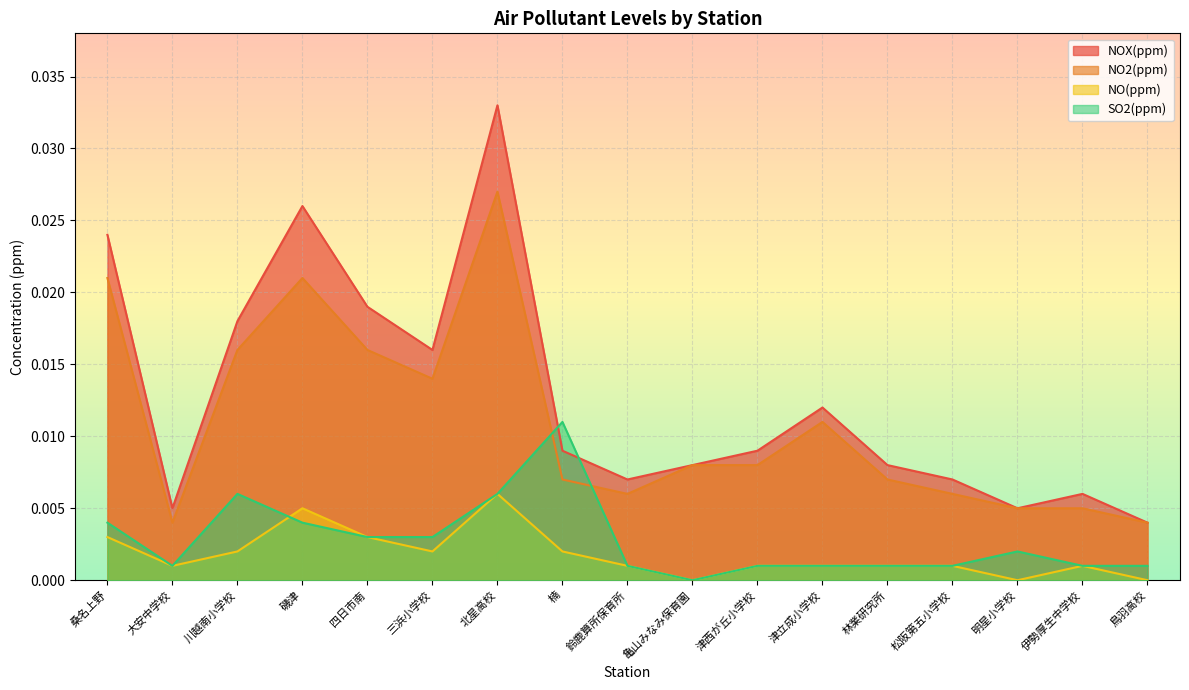

What is the label of the 10th point from the left?

亀山みなみ保育園